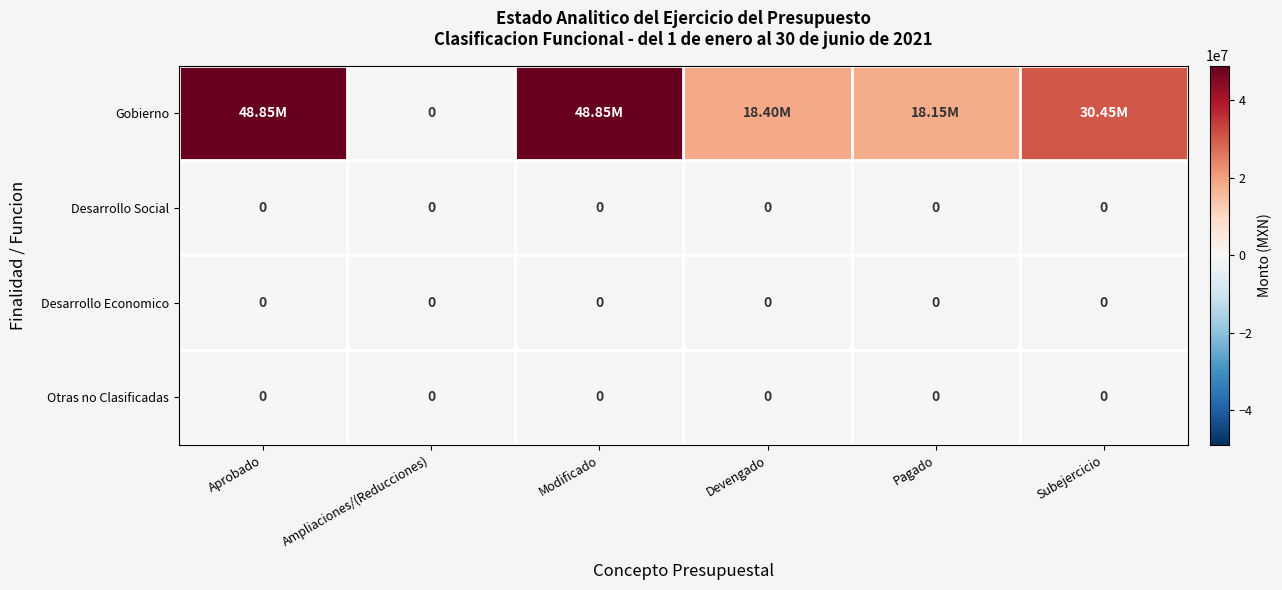

Which has a higher value, Ampliaciones/(Reducciones) or Pagado?

Pagado